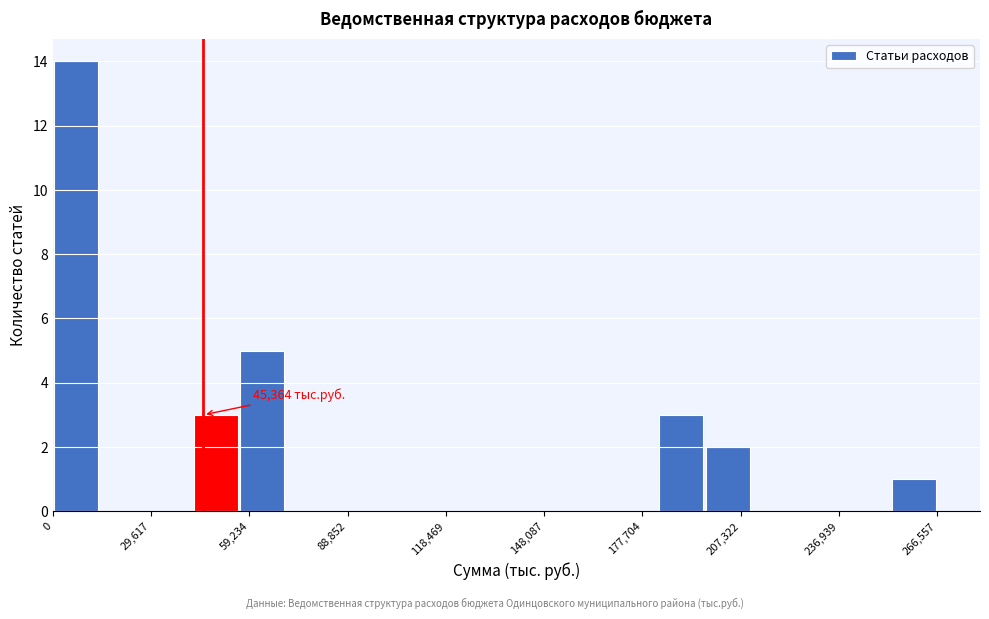

Around what value on the x-axis is the tallest bar? Give the approximate position of its centre, as read against the axis.

5000